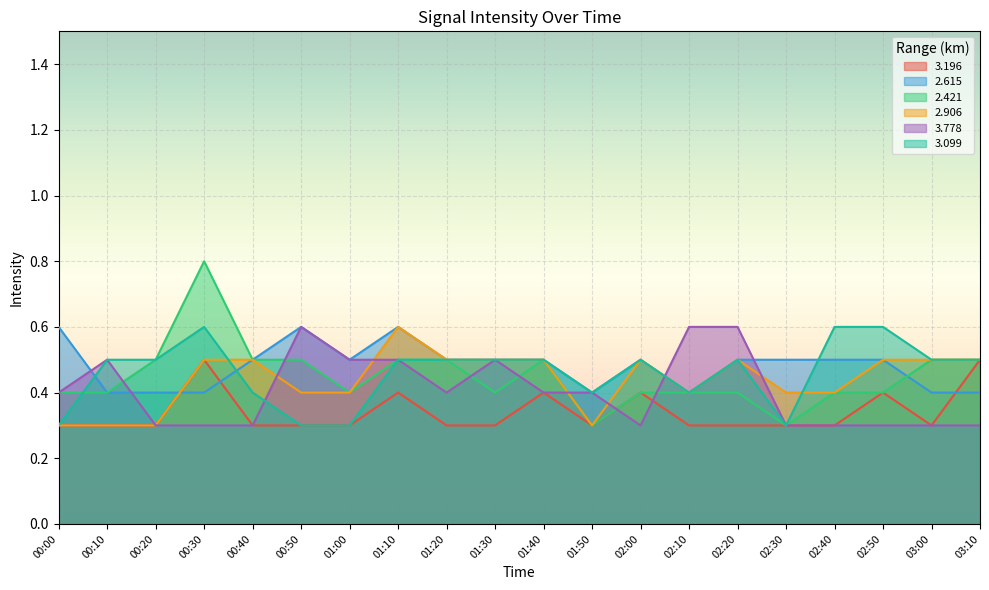

Does the chart display data point markers on the line(s)?

No